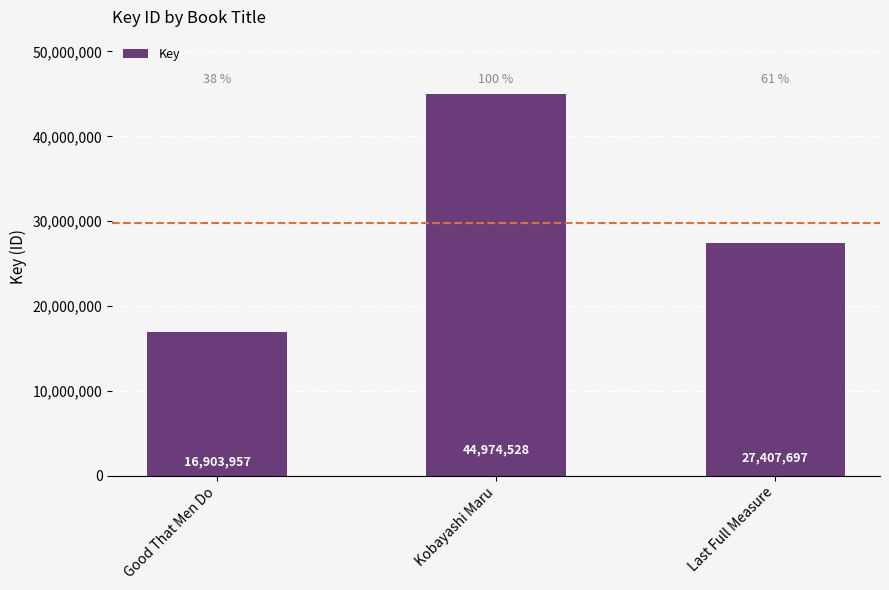

Is it true that the value at Kobayashi Maru is 15086858?

False